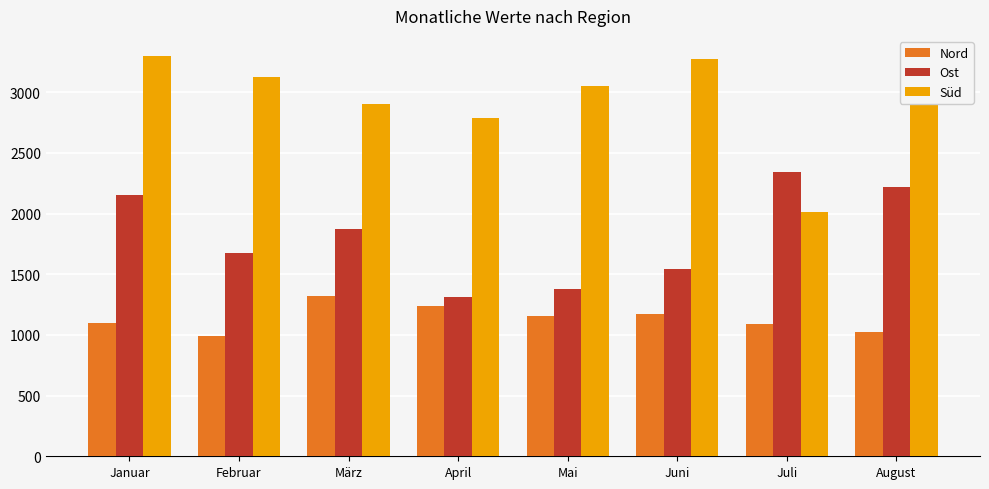

What is the label of the 6th bar from the right?

März